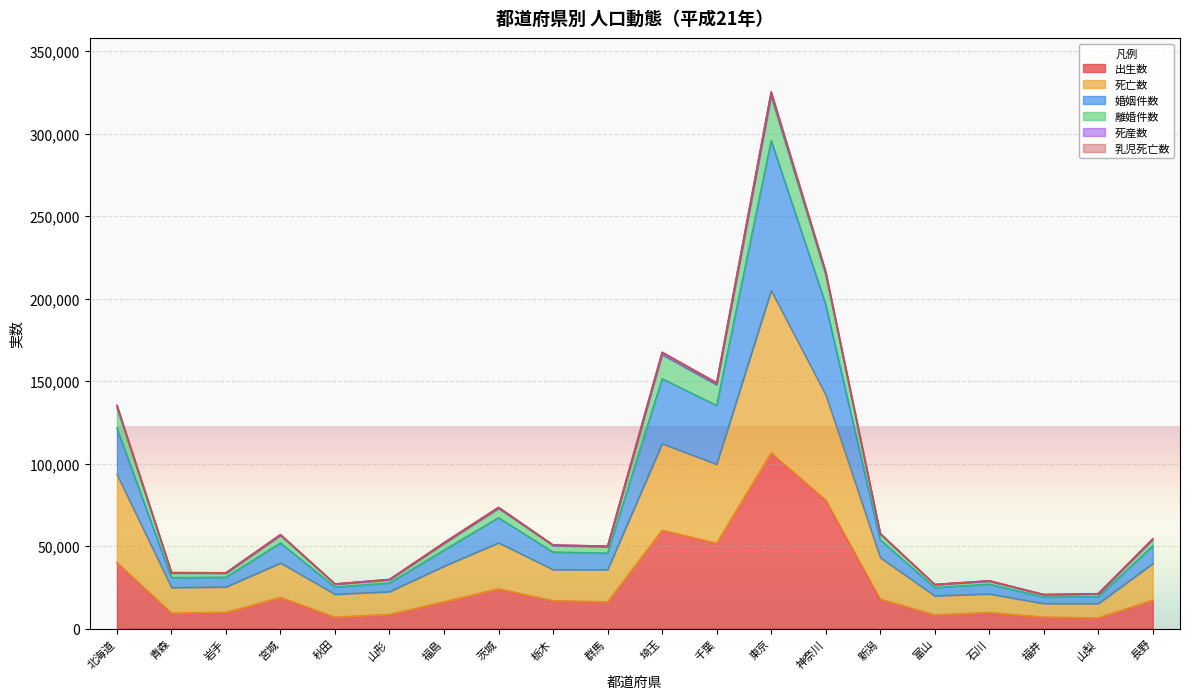

Is the value of 離婚件数 at 茨城 greater than the value of 乳児死亡数 at 山形?

Yes